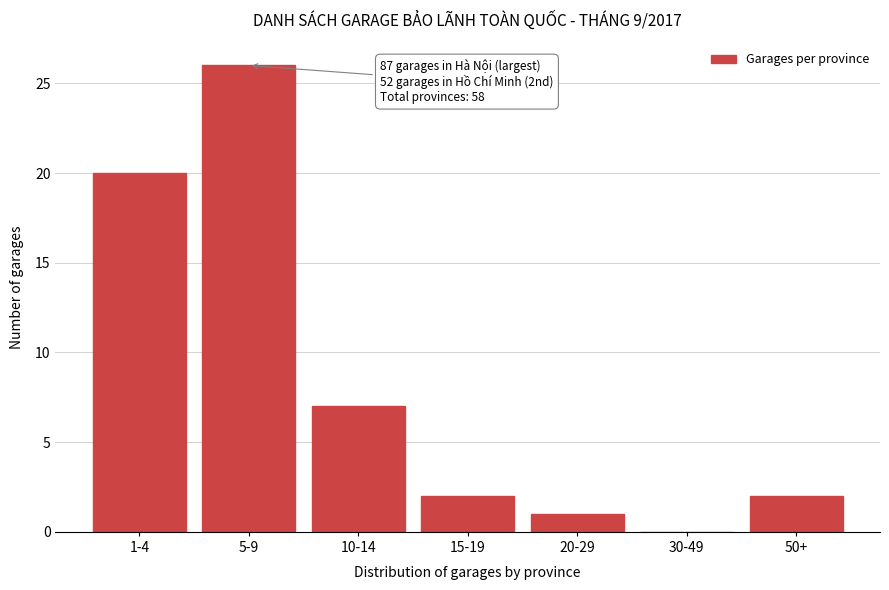

Reading left to right, extract all data points from this chart.

1-4=20	5-9=26	10-14=7	15-19=2	20-29=1	30-49=0	50+=2